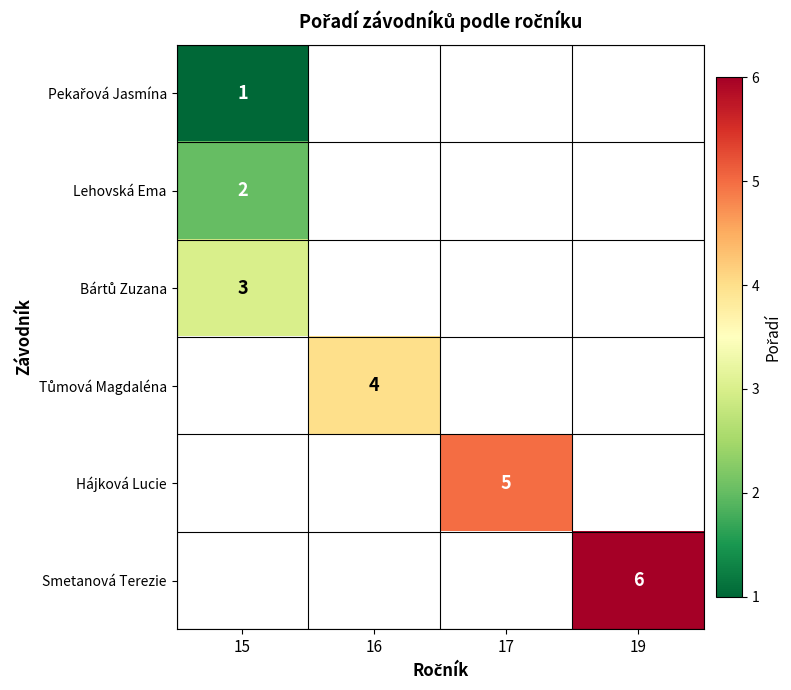

The value of Hájková Lucie at 17 is 5. True or false?

True